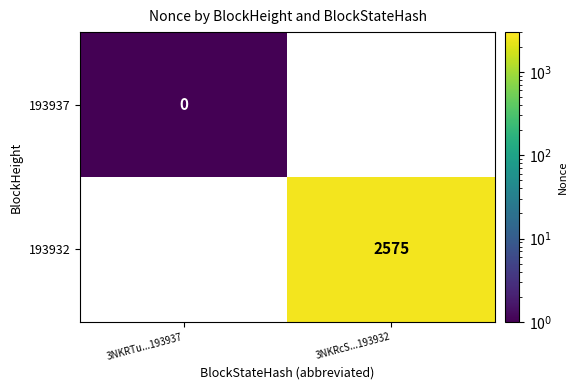

Is the value of 193932 at 3NKRcS...193932 greater than the value of 193937 at 3NKRTu...193937?

Yes